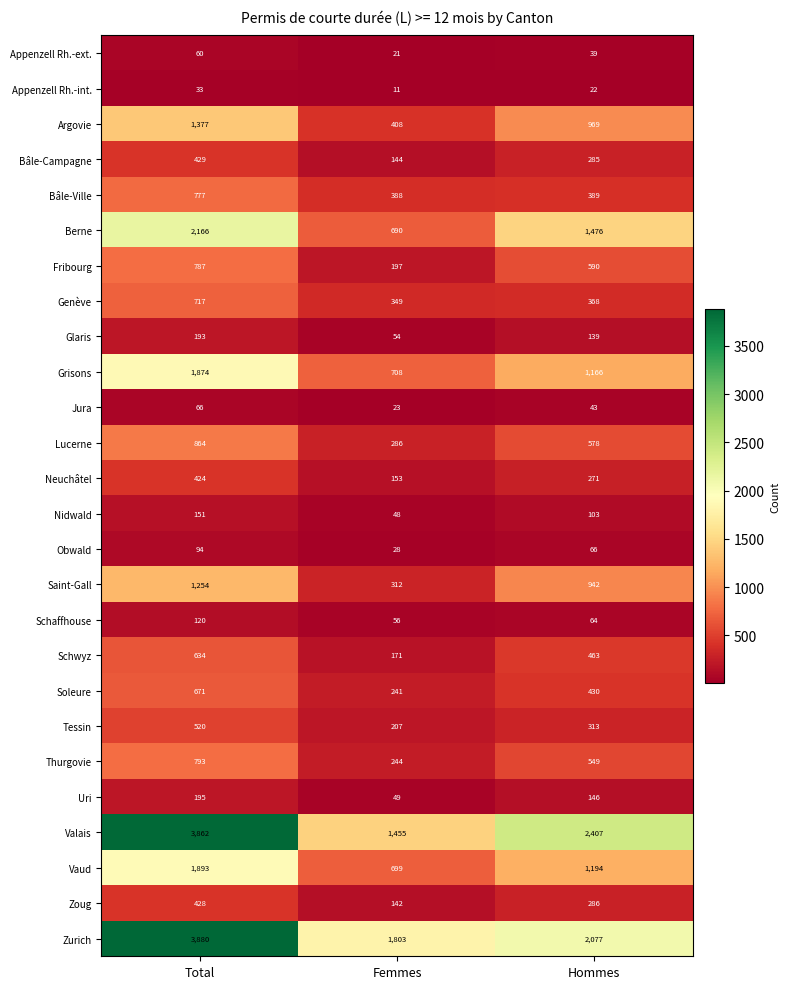

Which series changed the most between Total and Femmes?

Valais